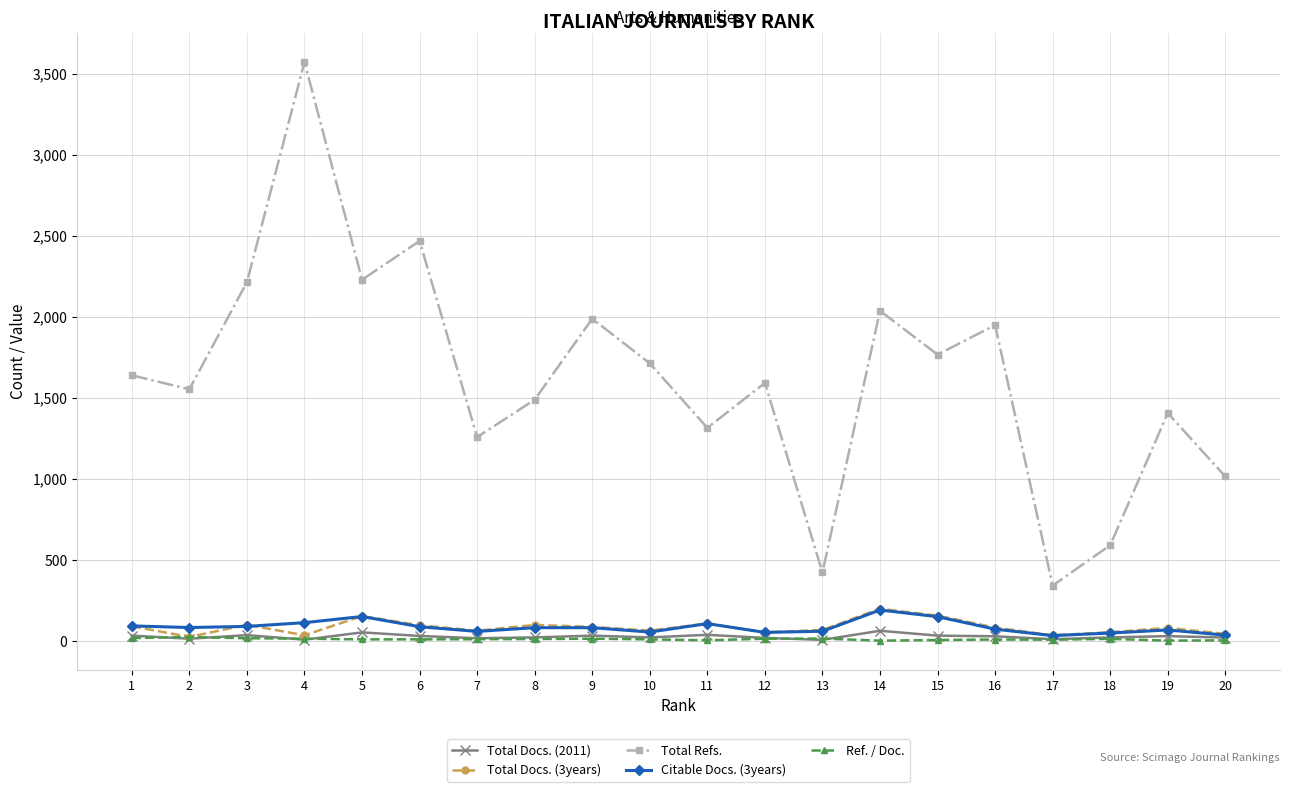

How many series are shown in this chart?

5